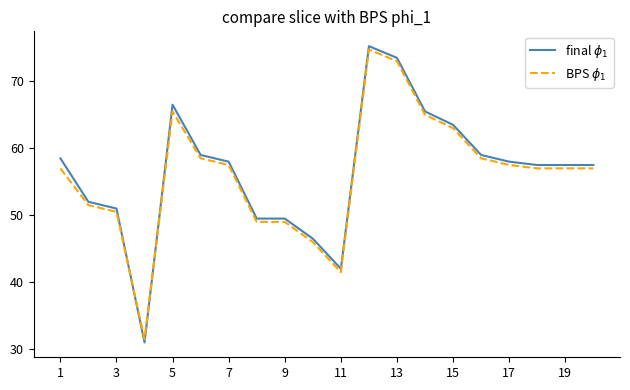

True or false: BPS $\phi_1$ and final $\phi_1$ cross at least once.

True